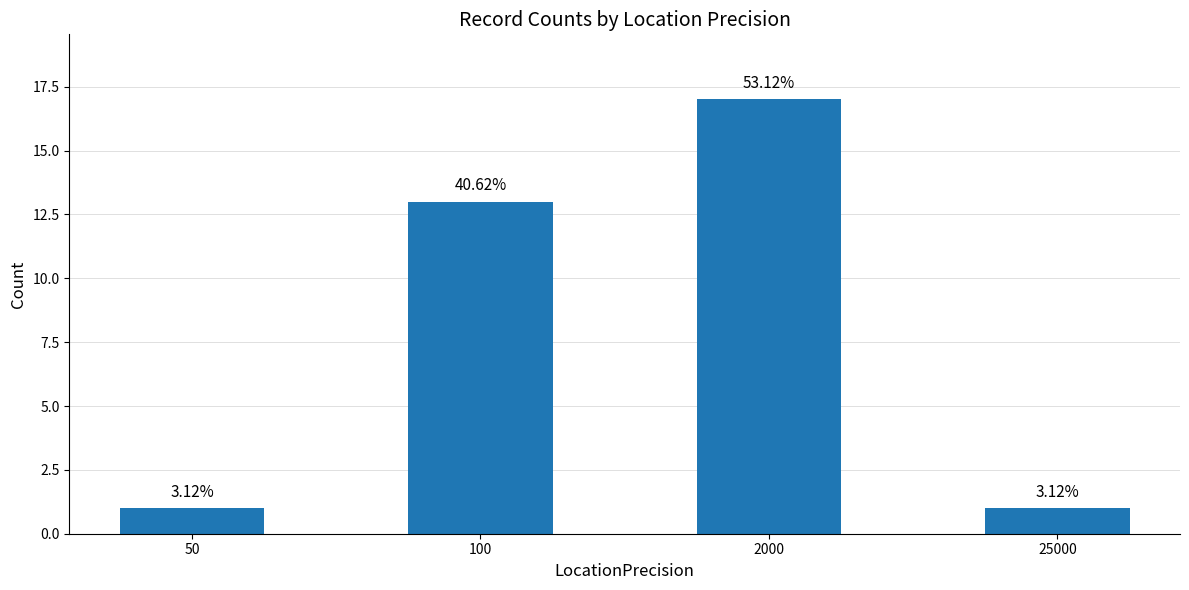

Approximately how many times larger is the value at 50 compared to 2000?

0.1